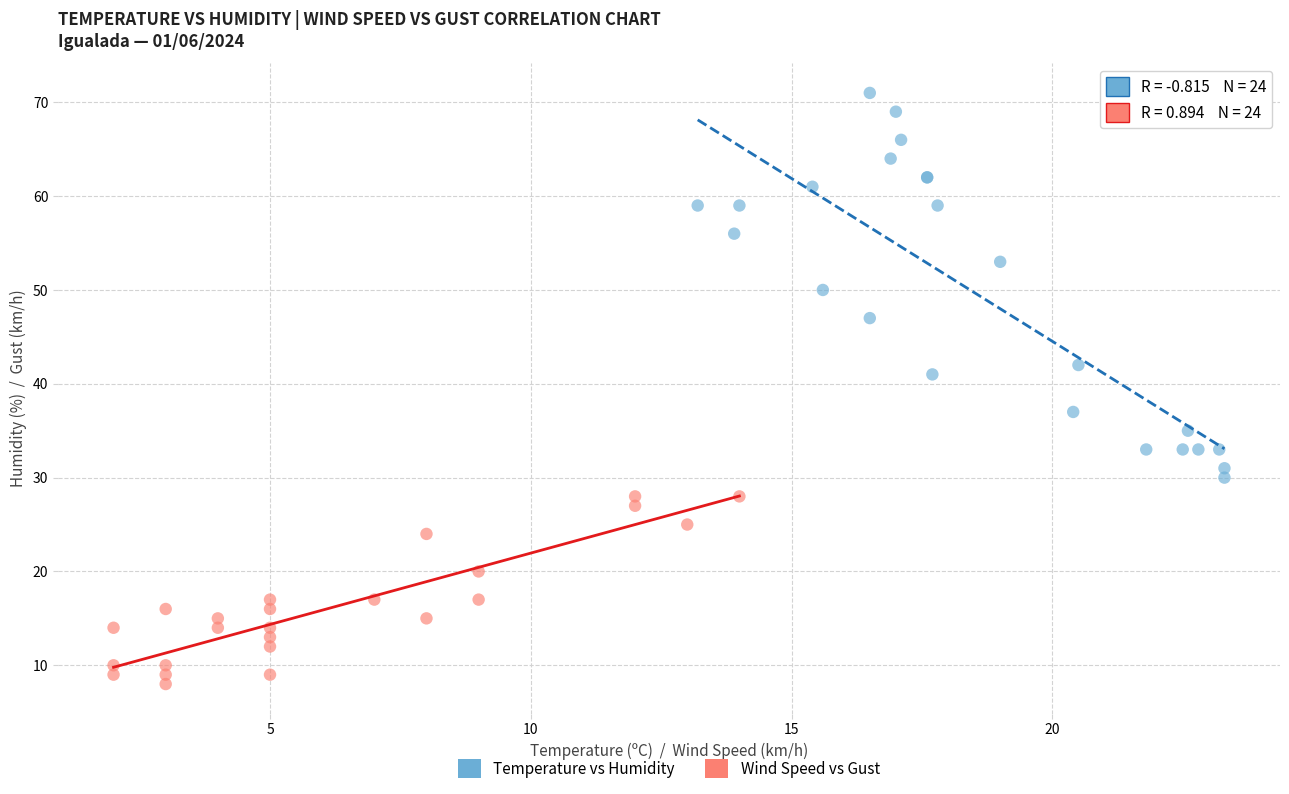

Which series reaches the maximum Y coordinate?

Temperature vs Humidity